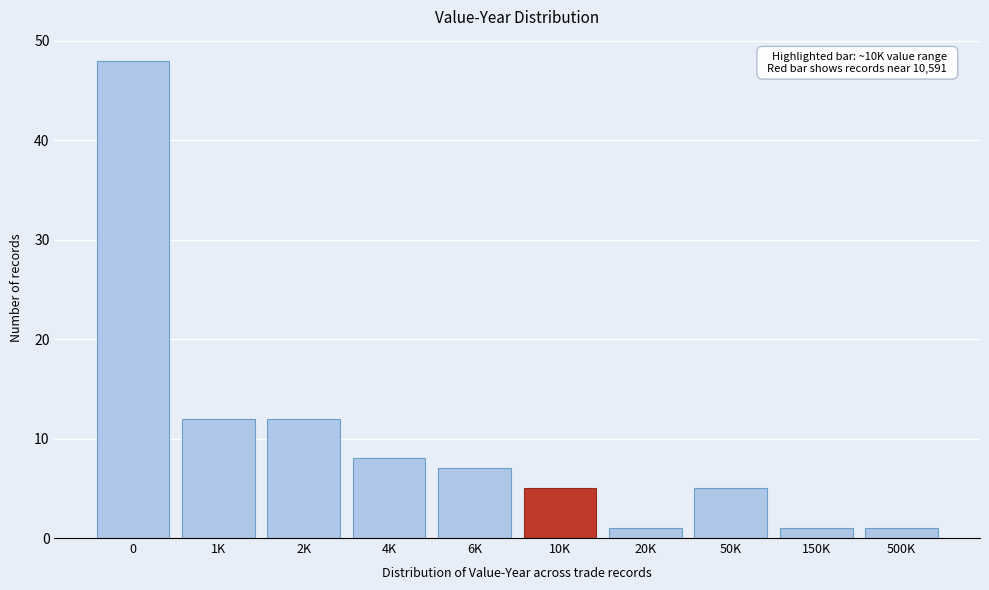

Reading right to left, what are all the values shown in this chart?

500K=1	150K=1	50K=5	20K=1	10K=5	6K=7	4K=8	2K=12	1K=12	0=48